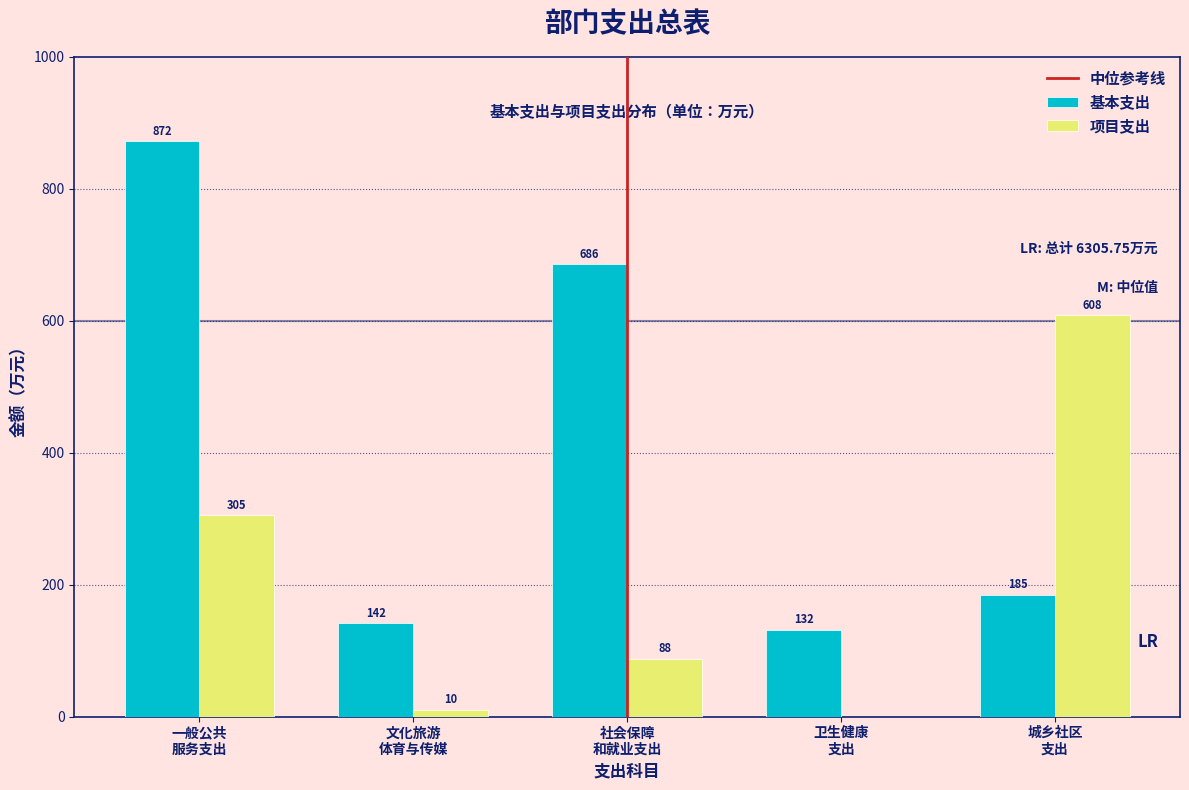

What is the greatest value displayed?

872.4